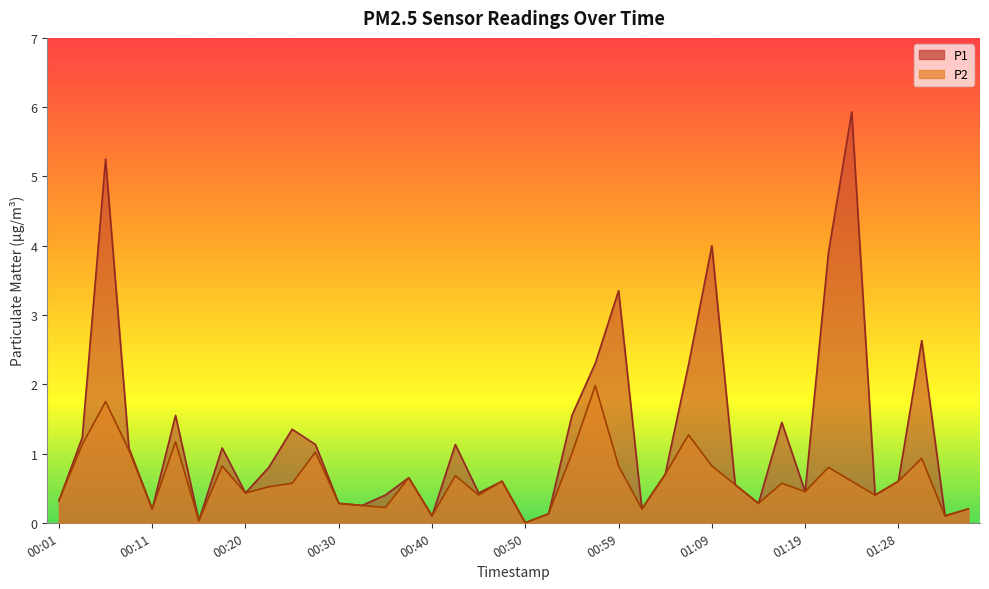

In P2, how many points are higher than both neighbors (excluding endpoints)?

12